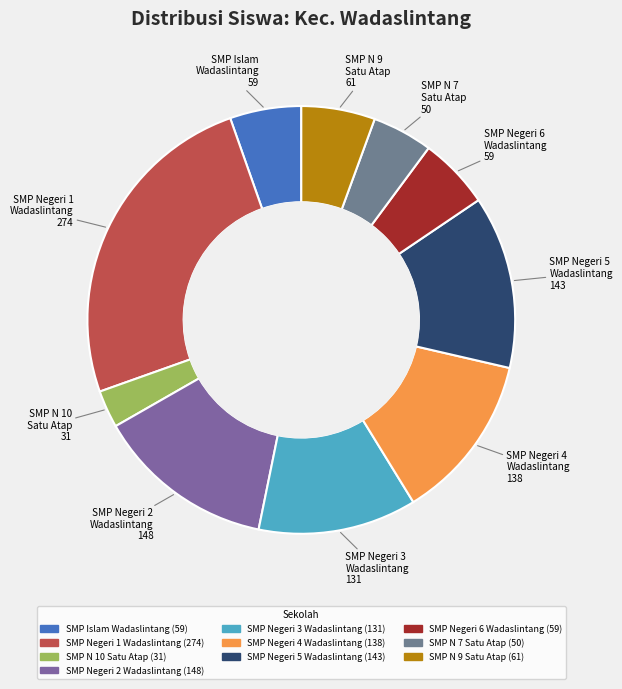

Is the sum of SMP Negeri 3 Wadaslintang and SMP Negeri 1 Wadaslintang greater than half?

No